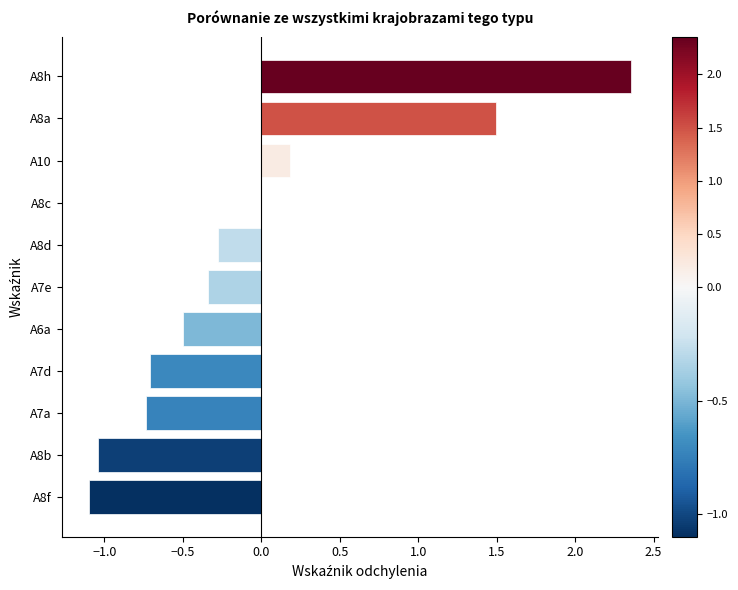

At which category does the chart reach its peak across all series?

A8h